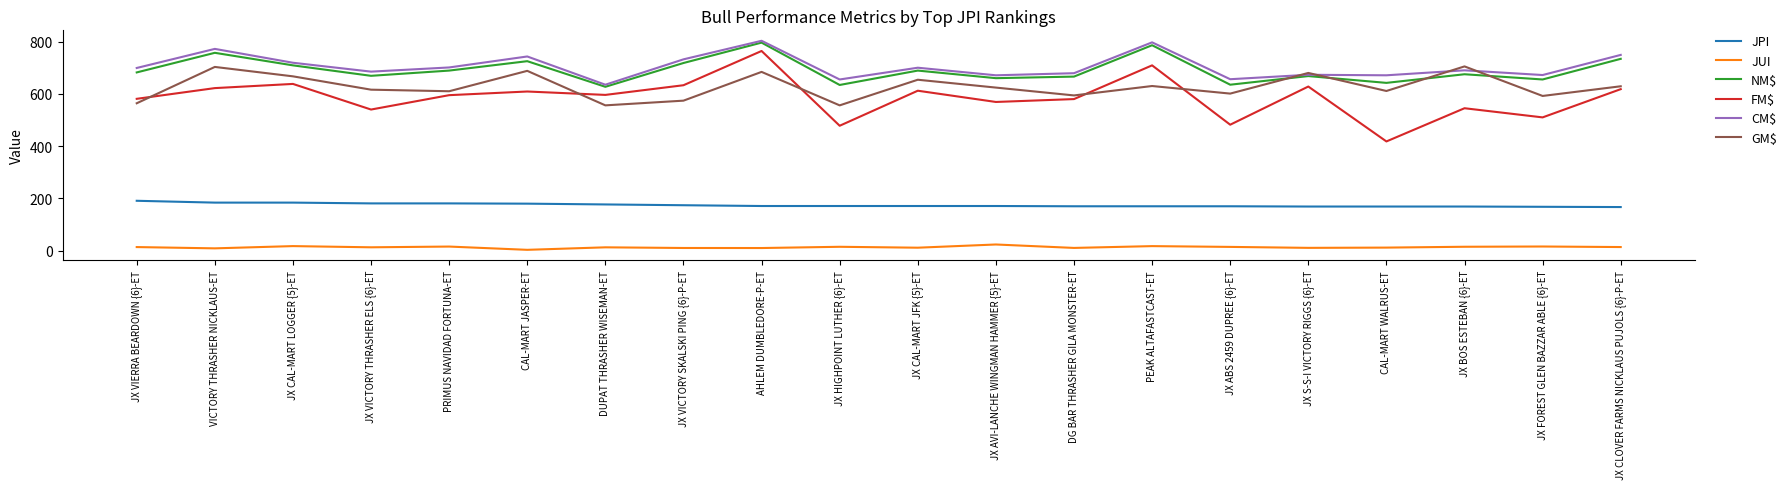

True or false: JPI and JUI intersect in this chart.

False